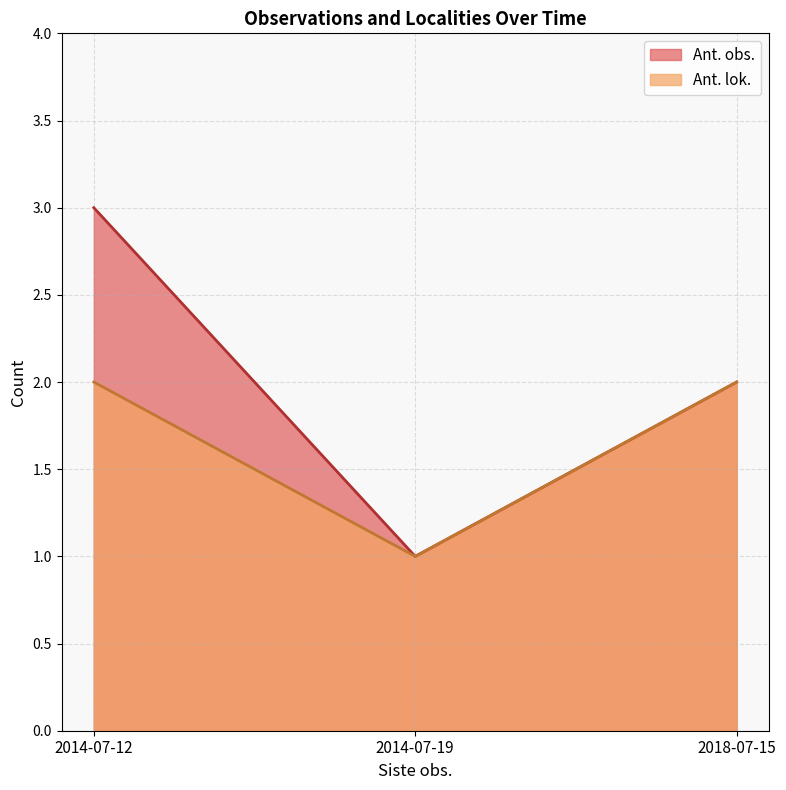

True or false: Ant. lok. and Ant. obs. intersect in this chart.

False